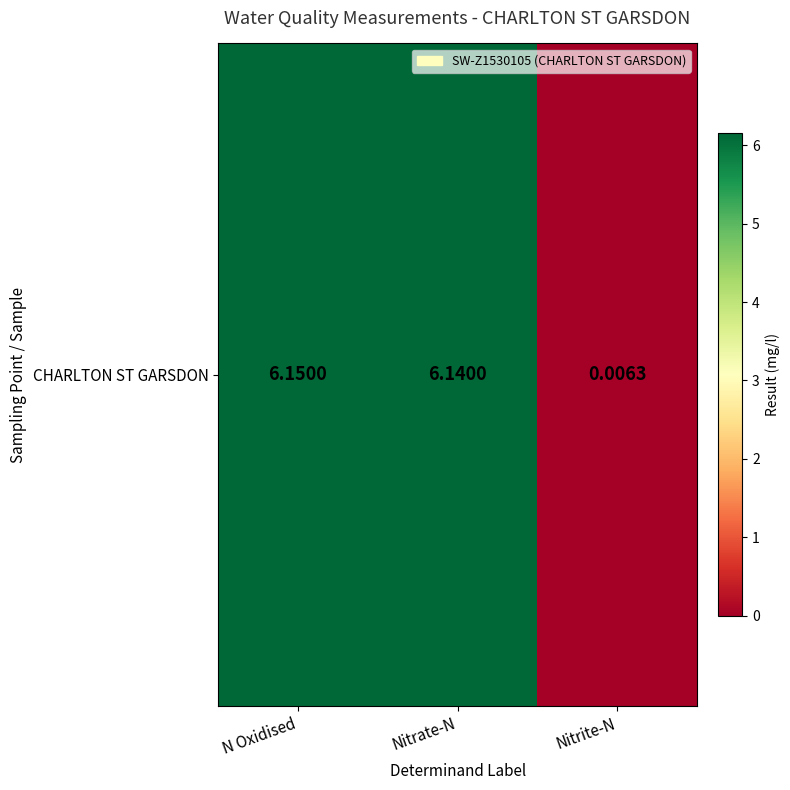

What is the difference between the maximum and minimum values?

6.1